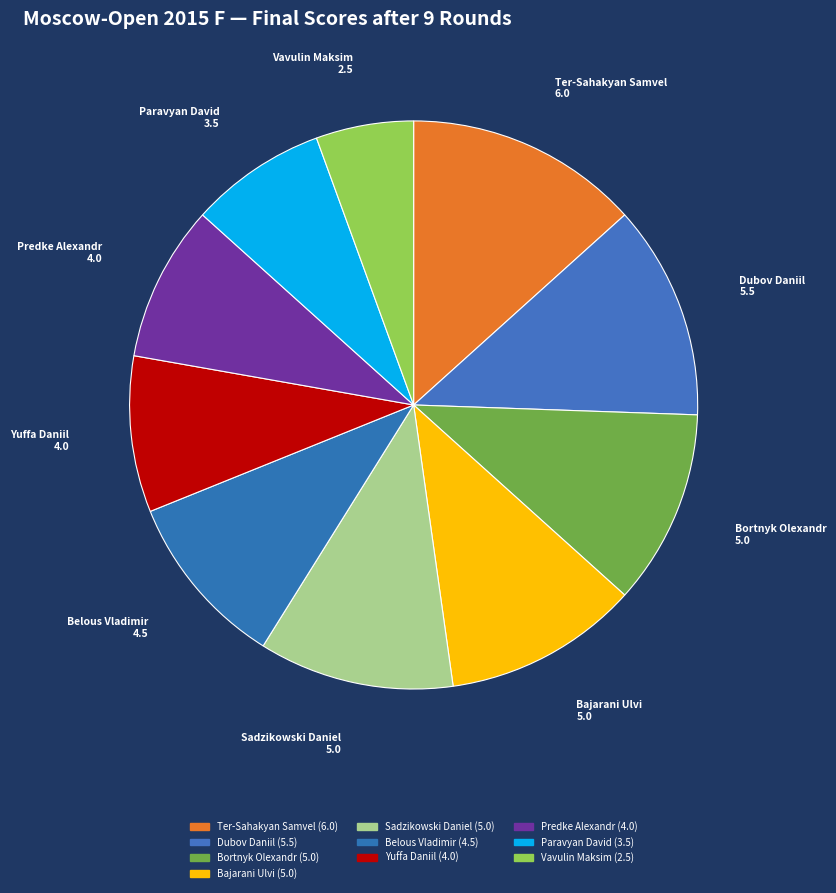

Between Ter-Sahakyan Samvel and Yuffa Daniil, which is larger?

Ter-Sahakyan Samvel